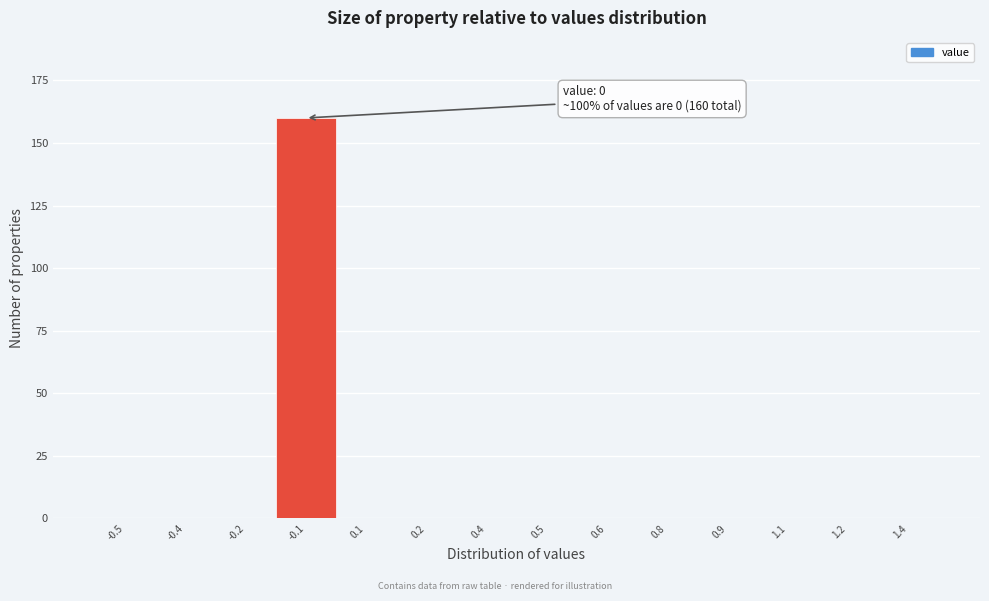

Reading left to right, extract all data points from this chart.

-0.5=0	-0.4=0	-0.2=0	-0.1=160	0.1=0	0.2=0	0.4=0	0.5=0	0.6=0	0.8=0	0.9=0	1.1=0	1.2=0	1.4=0